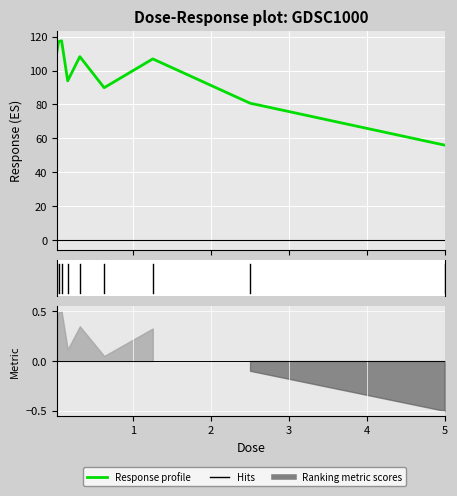

Reading right to left, list all the values displayed in this chart.

56.0	80.8	106.8	89.9	108.2	93.9	117.5	117.0	111.4